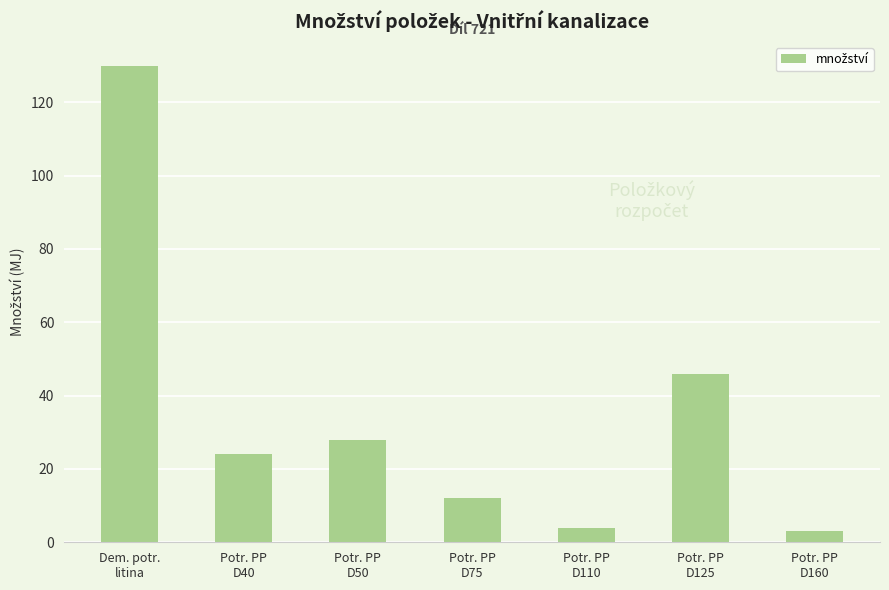

What is the minimum value shown in the chart?

3